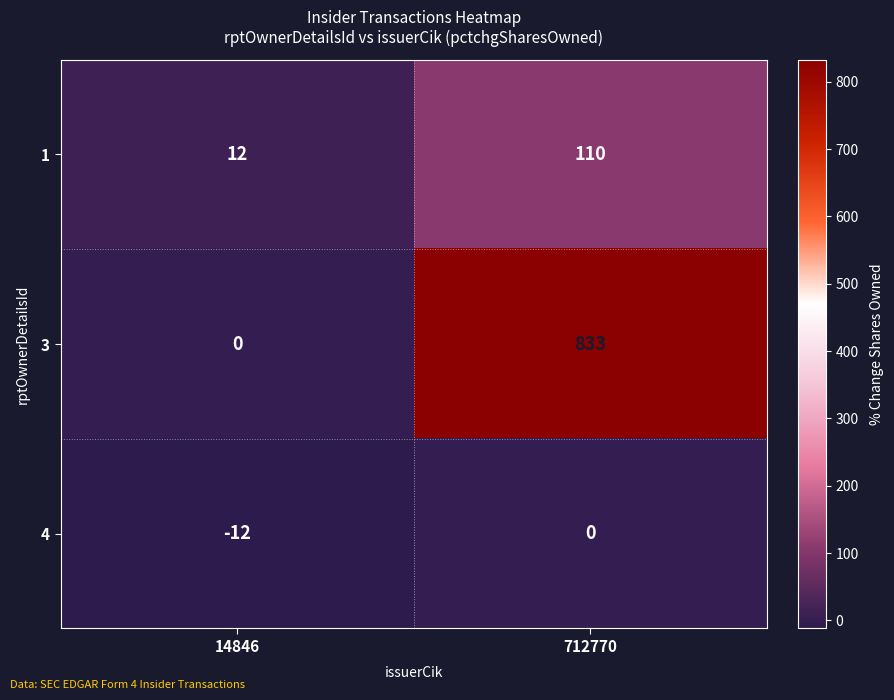

What is the sum of all 1 values?

122